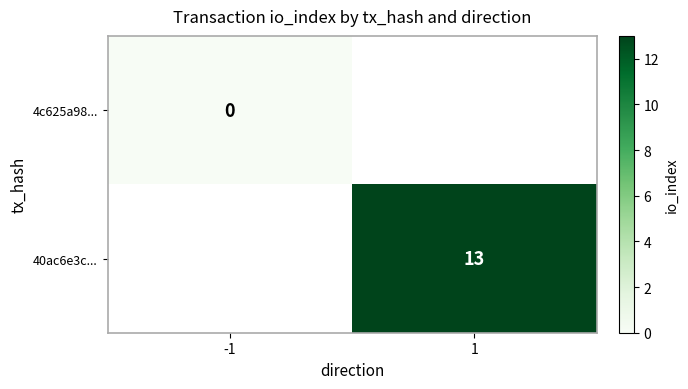

Is it true that 40ac6e3c... equals 4 at 1?

False